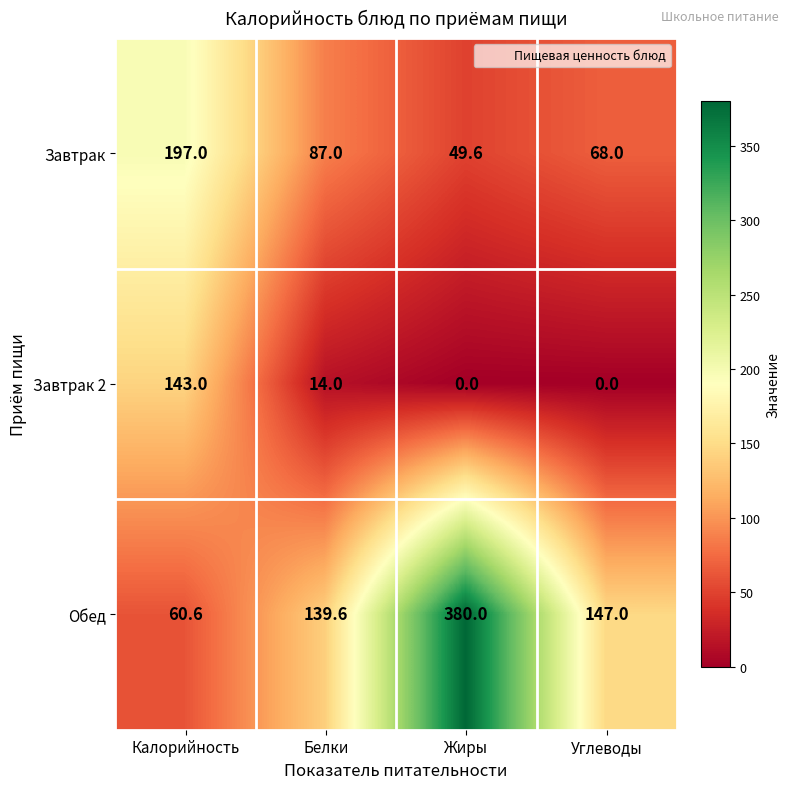

At which label does Завтрак first exceed 87?

Калорийность